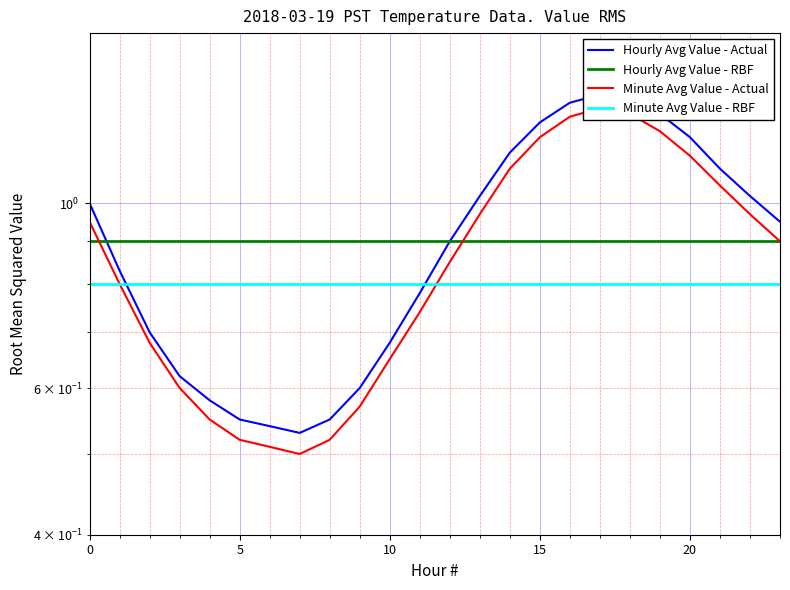

Is the value of Minute Avg Value - RBF at 20 greater than the value of Hourly Avg Value - RBF at 13?

No